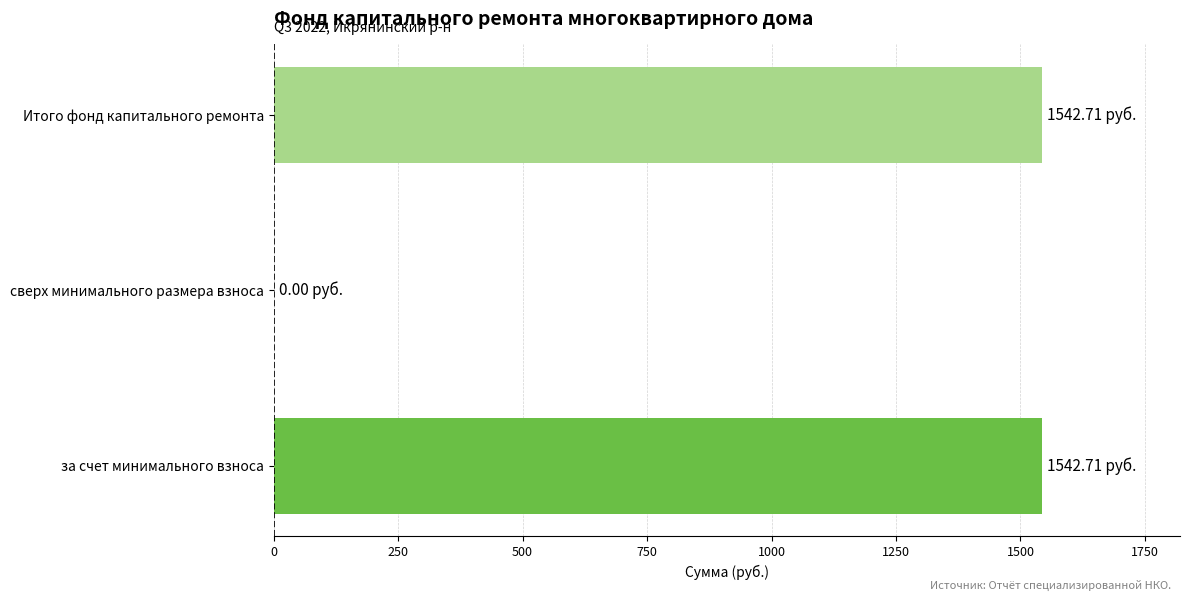

Between за счет минимального взноса and сверх минимального размера взноса, which is larger?

за счет минимального взноса